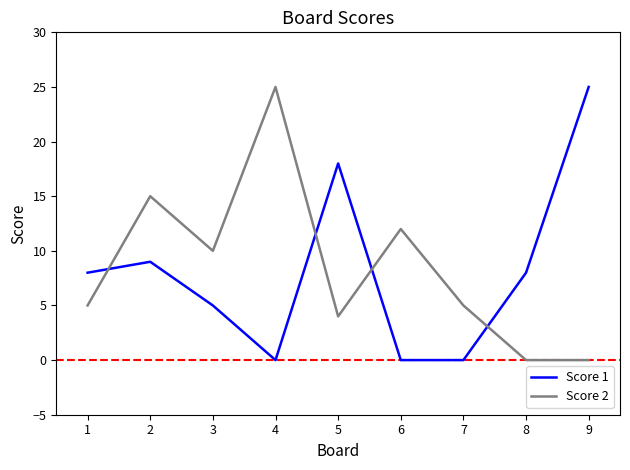

What are all the series names shown in the legend?

Score 1, Score 2